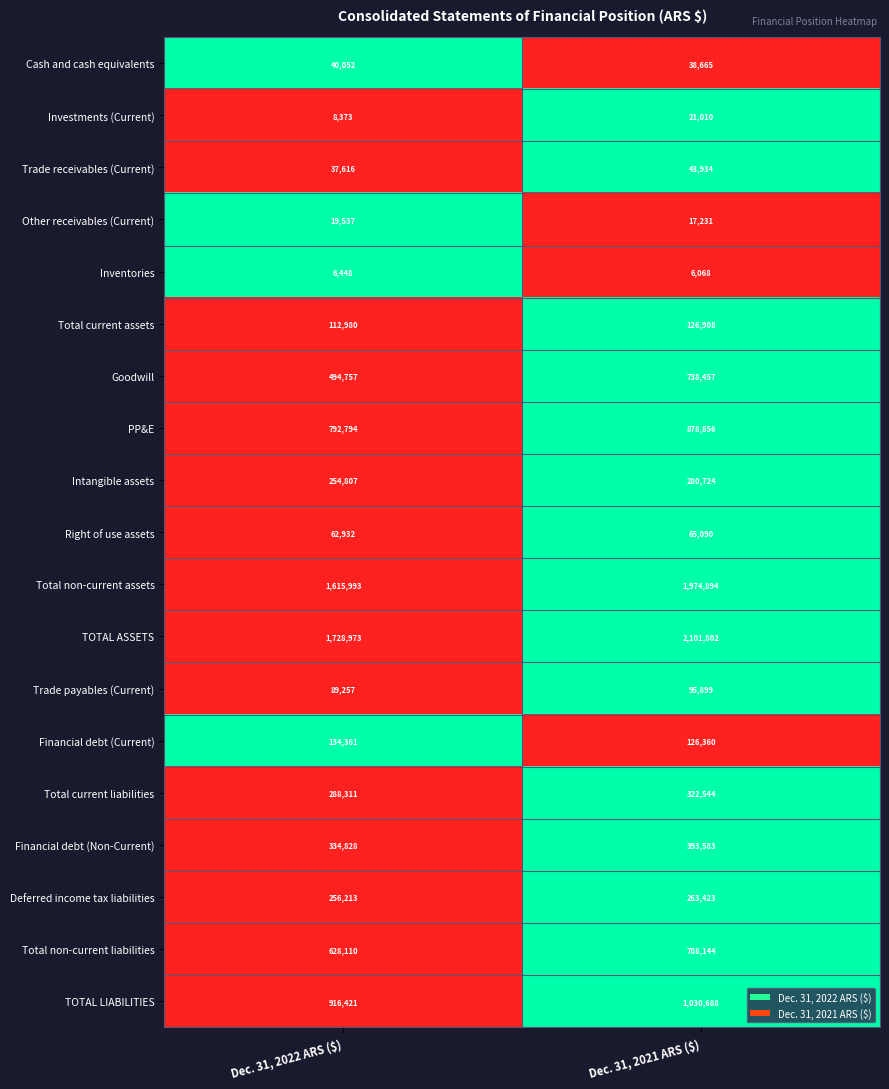

What is the sum of all Trade receivables (Current) values?

81550